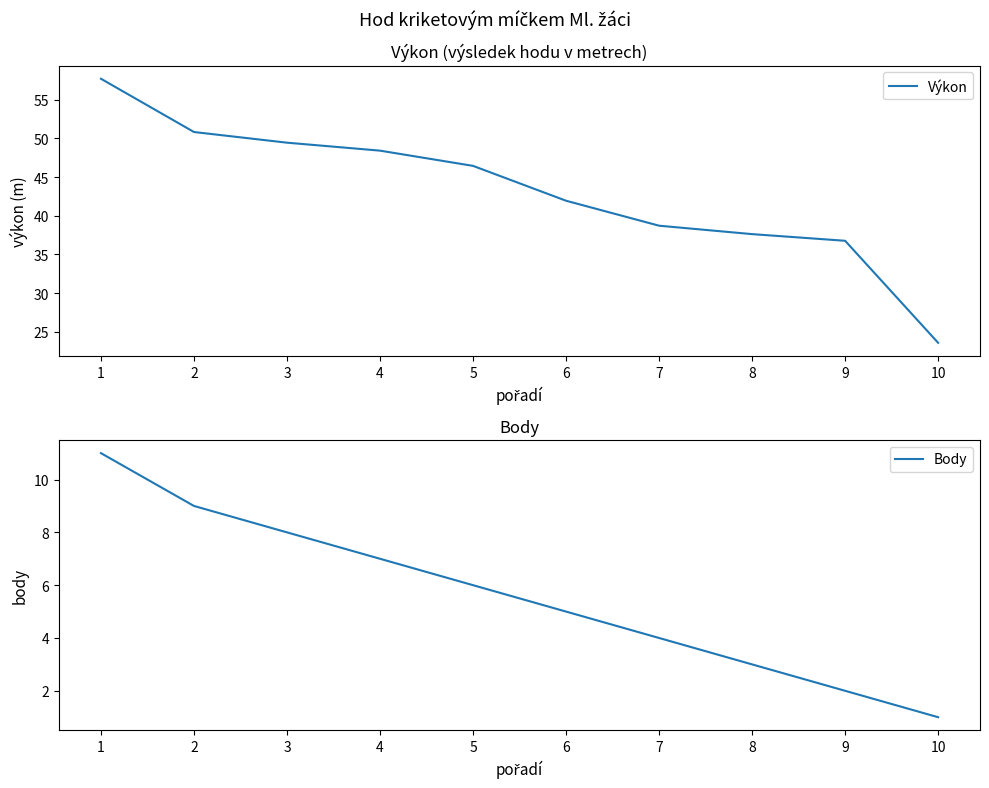

Reading left to right, list all the values displayed in this chart.

Výkon: 57.7	50.8	49.5	48.4	46.5	41.9	38.7	37.6	36.8	23.6
Body: 11.0	9.0	8.0	7.0	6.0	5.0	4.0	3.0	2.0	1.0